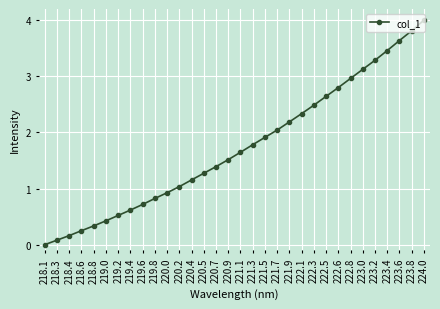

List the labels in order of value, largest first.

224.0, 223.8, 223.6, 223.4, 223.2, 223.0, 222.8, 222.6, 222.5, 222.3, 222.1, 221.9, 221.7, 221.5, 221.3, 221.1, 220.9, 220.7, 220.5, 220.4, 220.2, 220.0, 219.8, 219.6, 219.4, 219.2, 219.0, 218.8, 218.6, 218.4, 218.3, 218.1